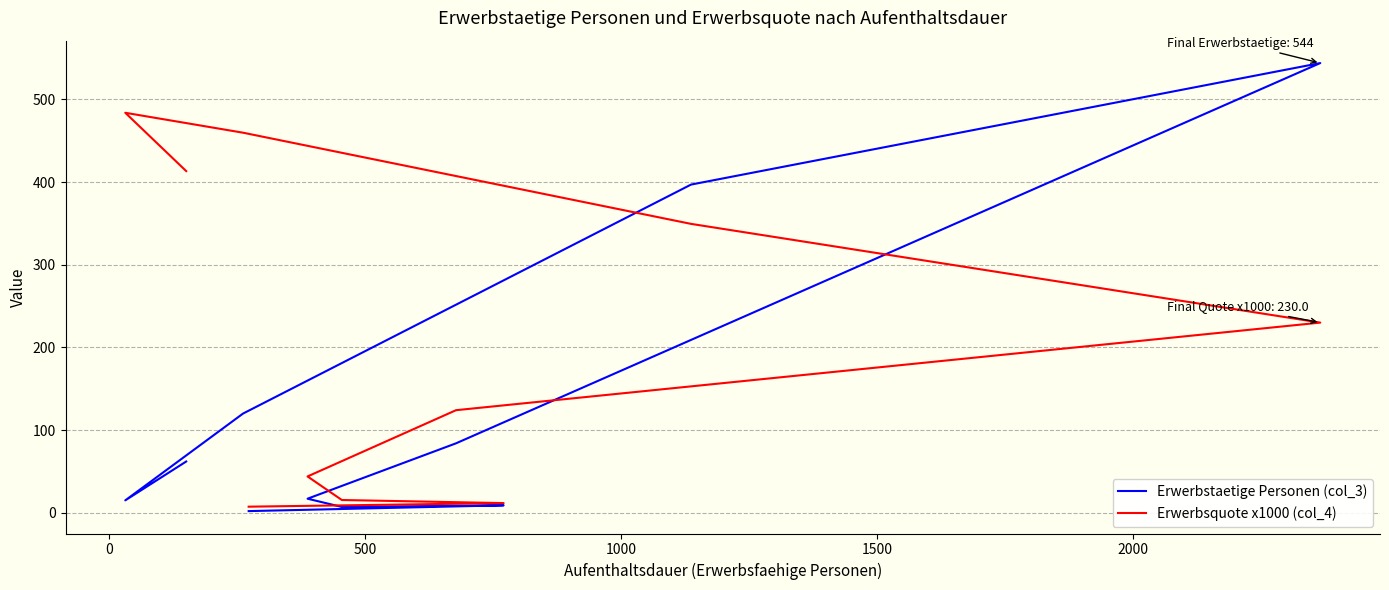

Count the number of data series in this chart.

2